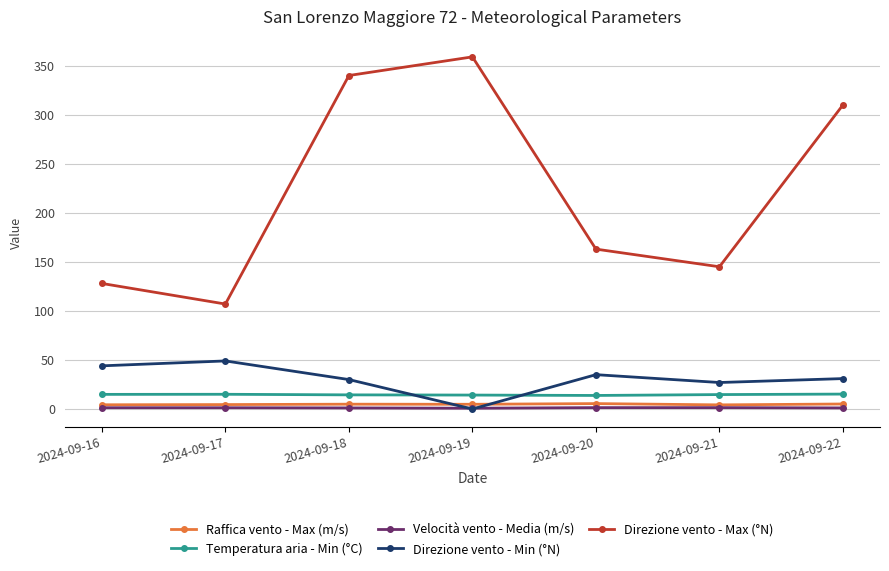

Is this an area chart (filled region under the line)?

No